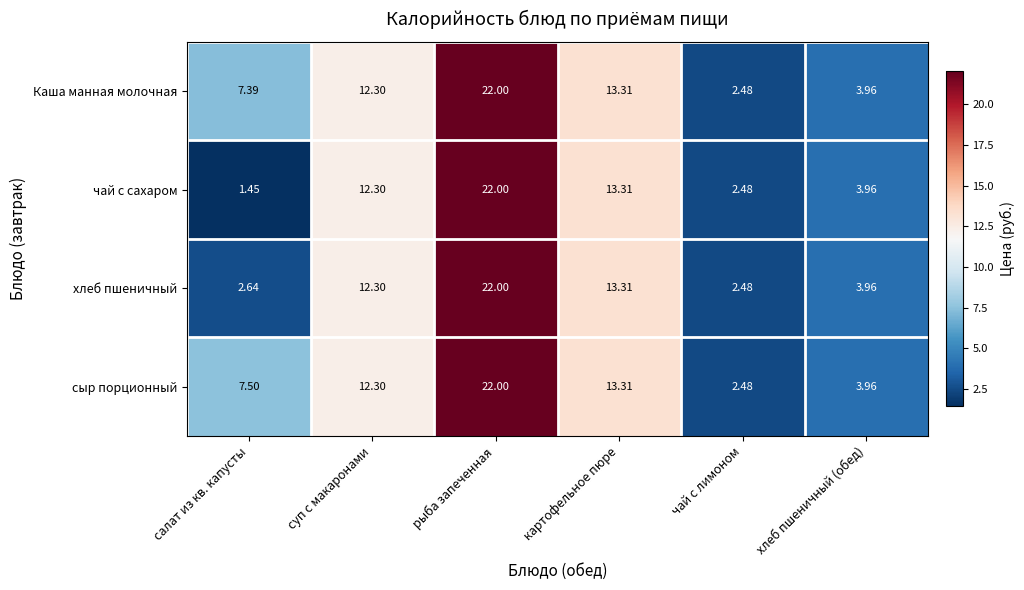

Which series changed the most between салат из кв. капусты and суп с макаронами?

чай с сахаром